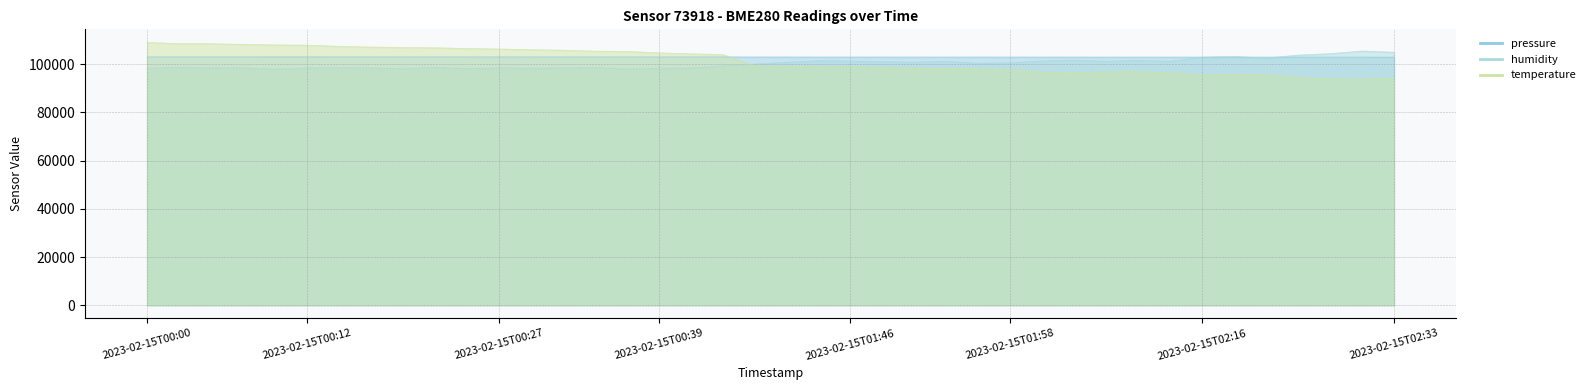

What position from the right is 2023-02-15T01:51?

16